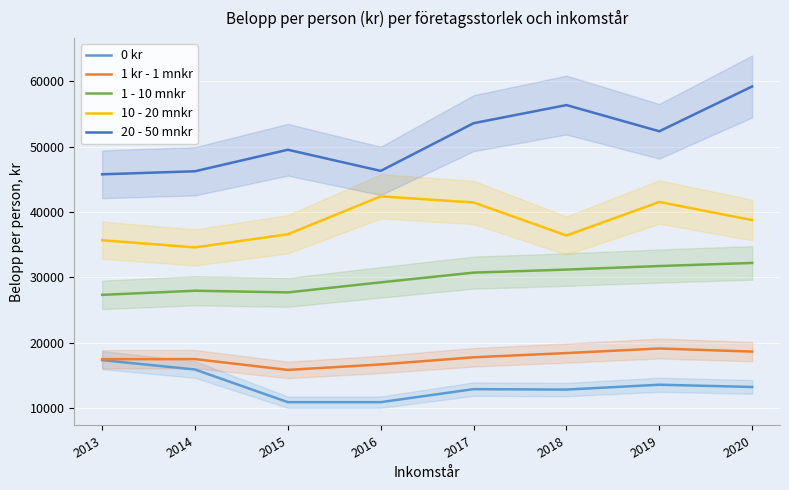

How many values in the 1 - 10 mnkr series exceed 30711?

4